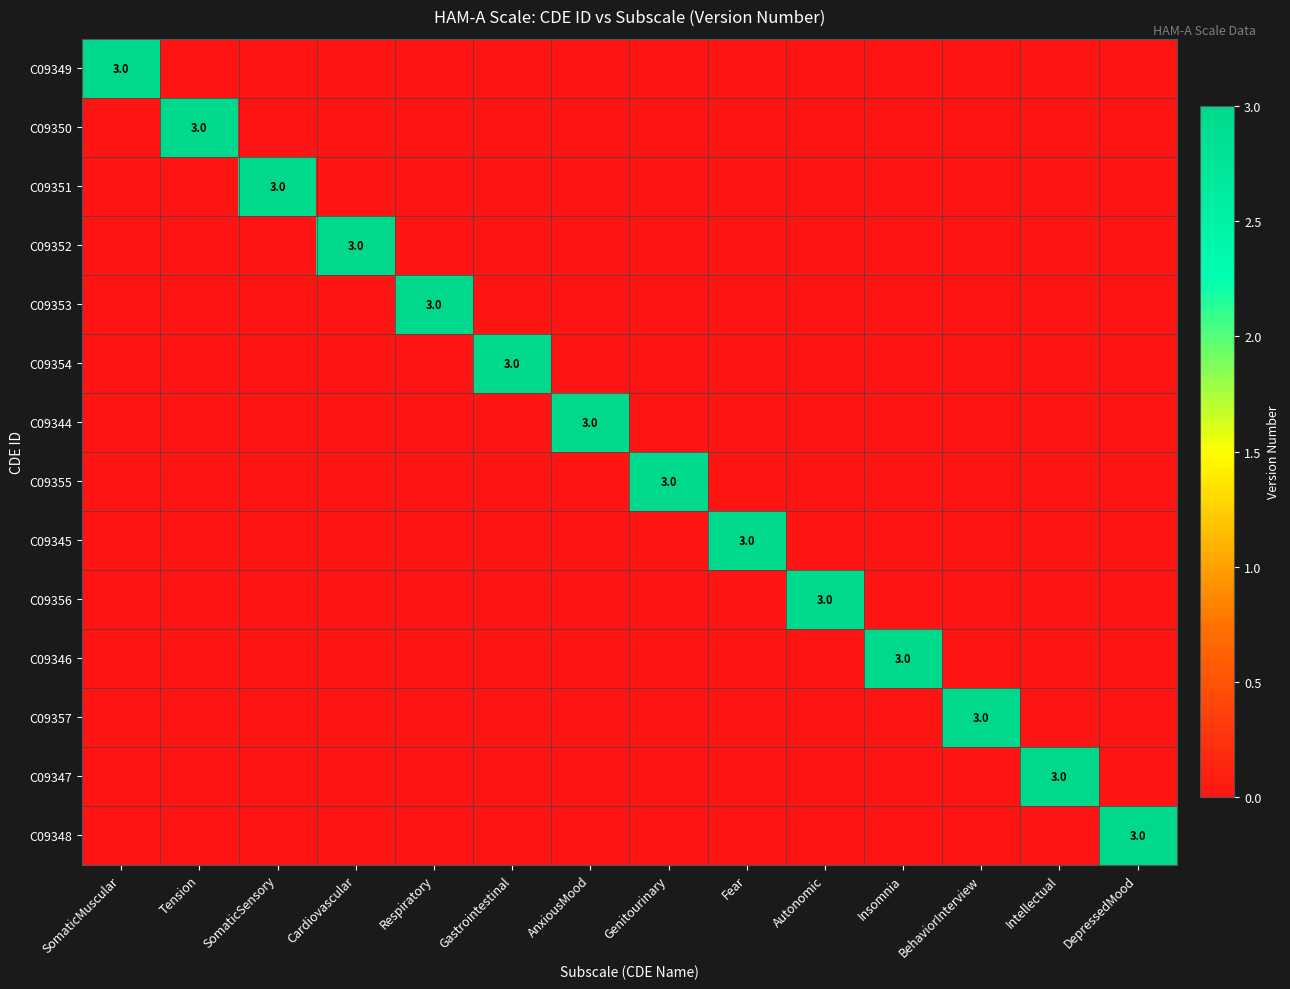

True or false: C09350 has a value of 0 at Fear.

True